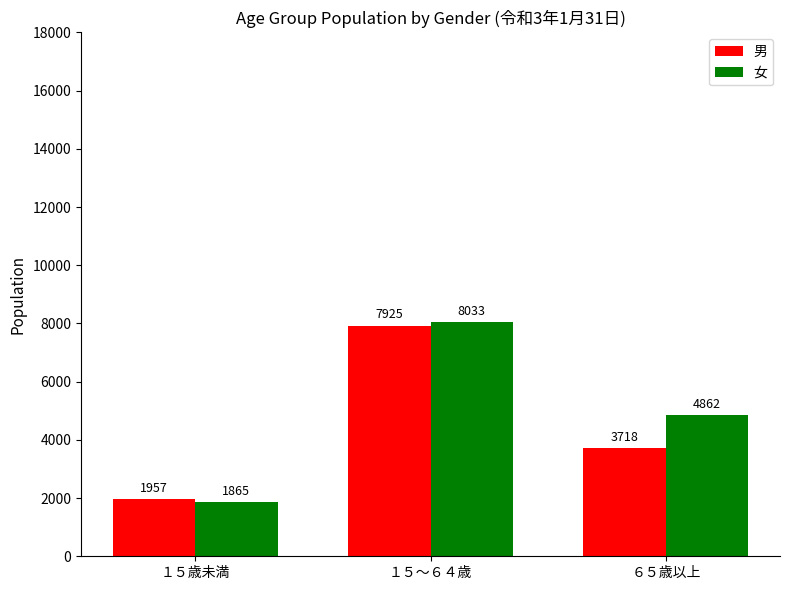

Is the value of 男 at １５～６４歳 greater than the value of 女 at １５歳未満?

Yes